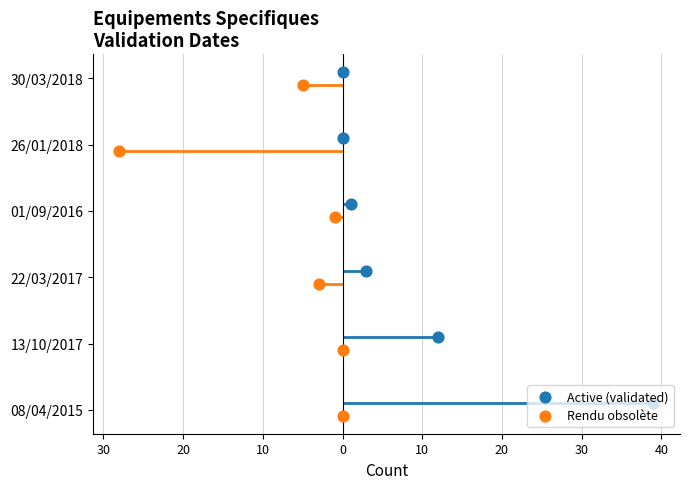

What are all the series names shown in the legend?

Active (validated), Rendu obsolète